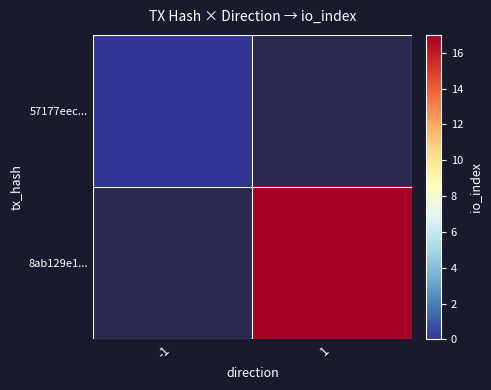

List the series in order of their overall mean, lowest first.

57177eec..., 8ab129e1...